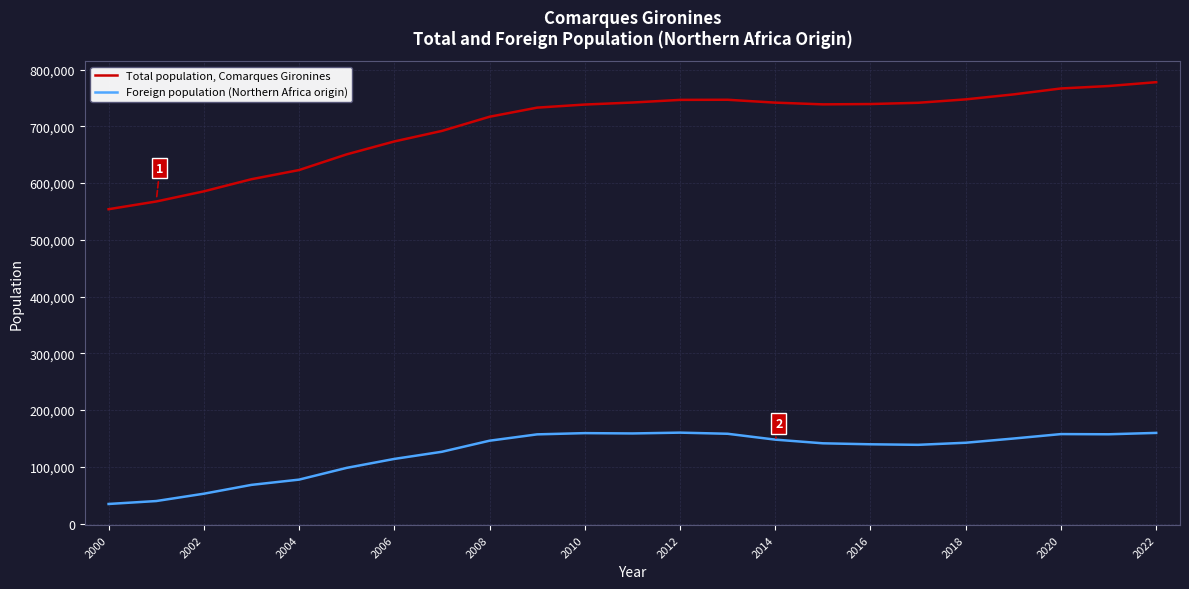

Which series has the widest spread of values?

Total population, Comarques Gironines